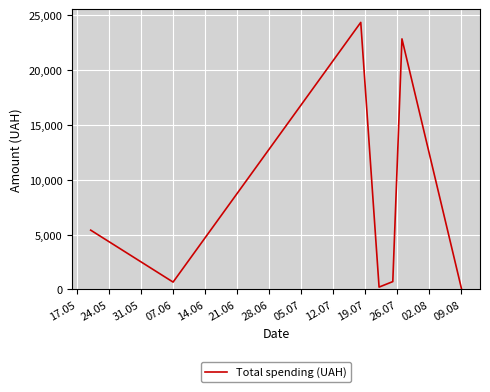

How many interior local peaks (higher than both neighbors) does the data have?

2